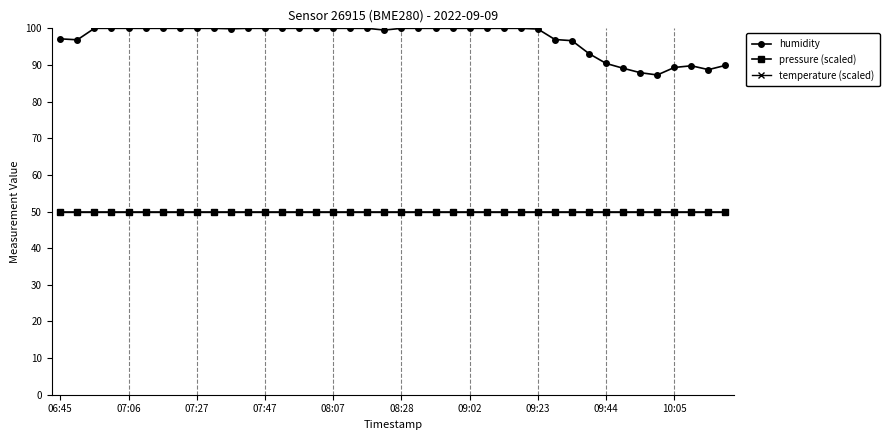

How many lines are shown in the chart?

3